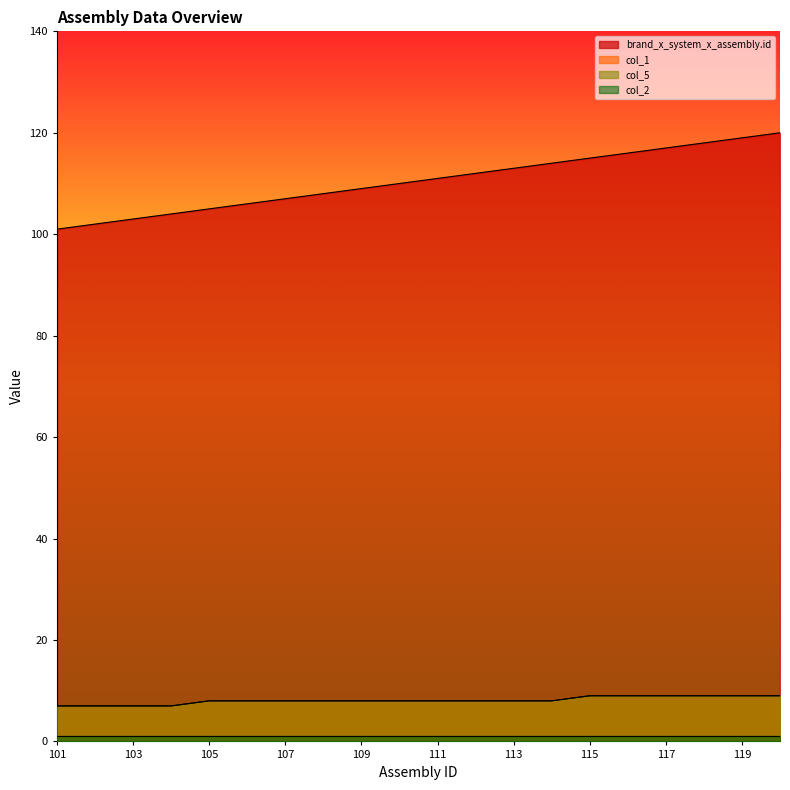

What is the spread (max minus min) of values at 109?

101